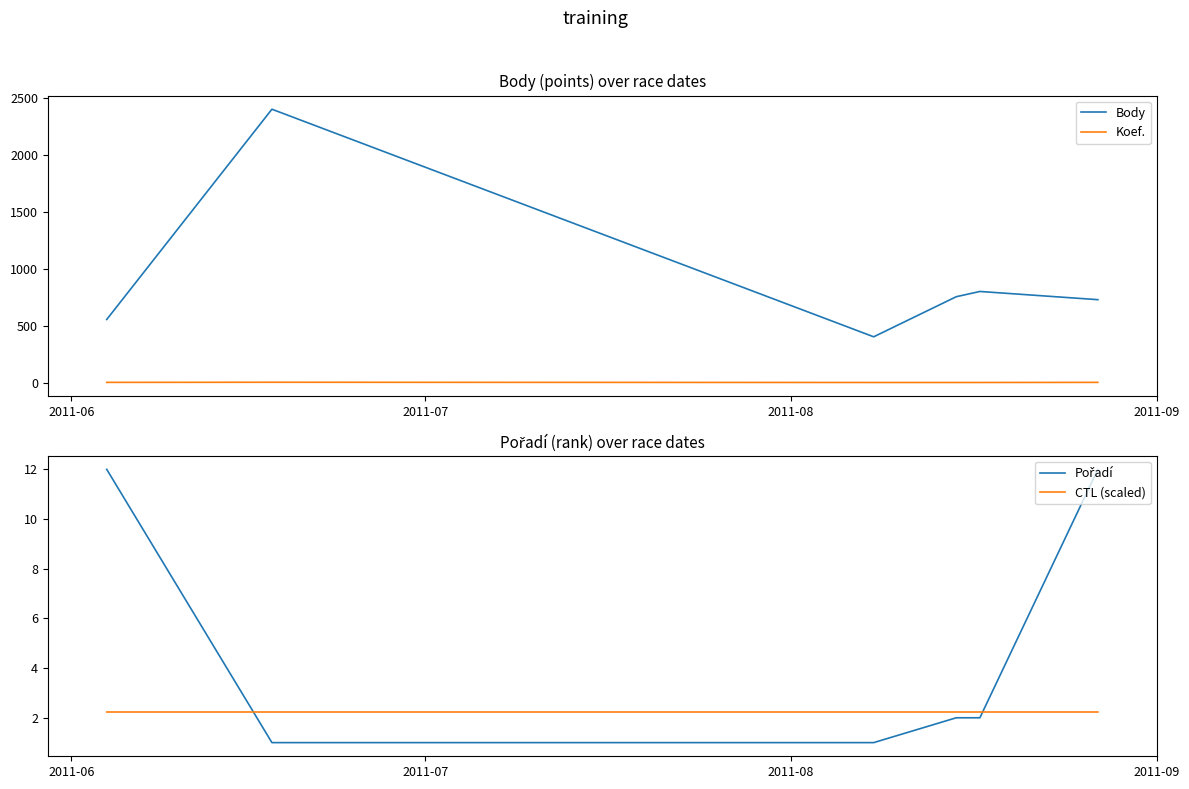

Reading right to left, list all the values displayed in this chart.

Body: 728.0	800.0	754.0	402.0	2400.0	554.0
Koef.: 2.0	1.0	1.0	1.0	3.0	2.0
Pořadí: 12.0	2.0	2.0	1.0	1.0	12.0
CTL (scaled): 2.2	2.2	2.2	2.2	2.2	2.2